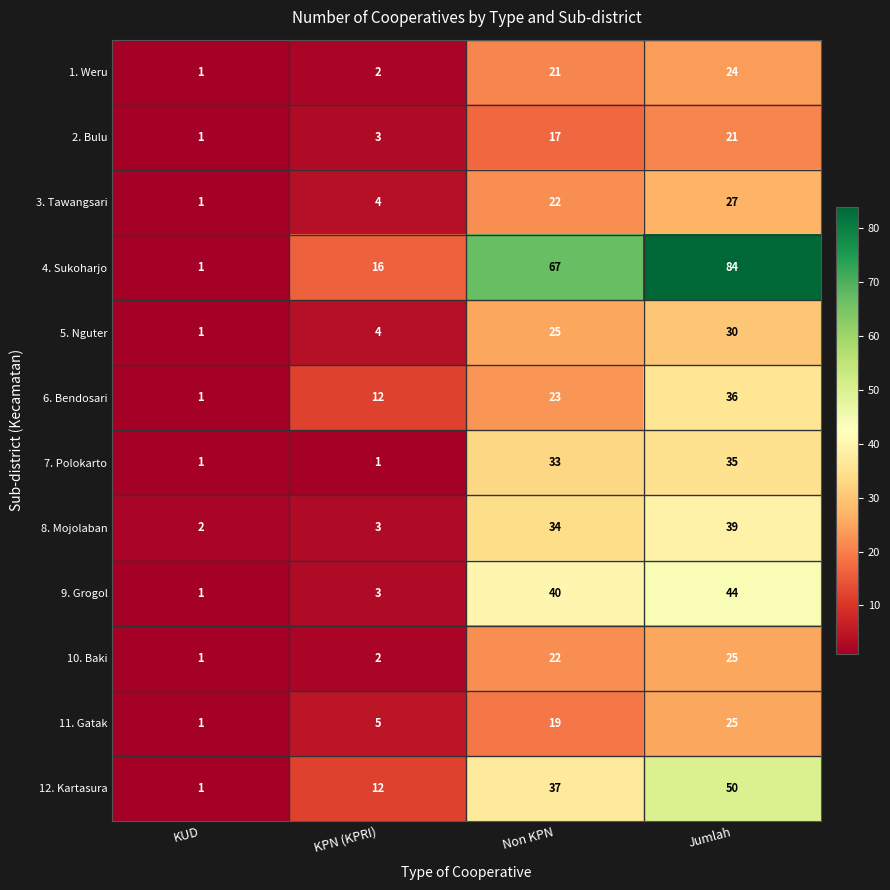

What is the difference between the highest and lowest values at KUD?

1